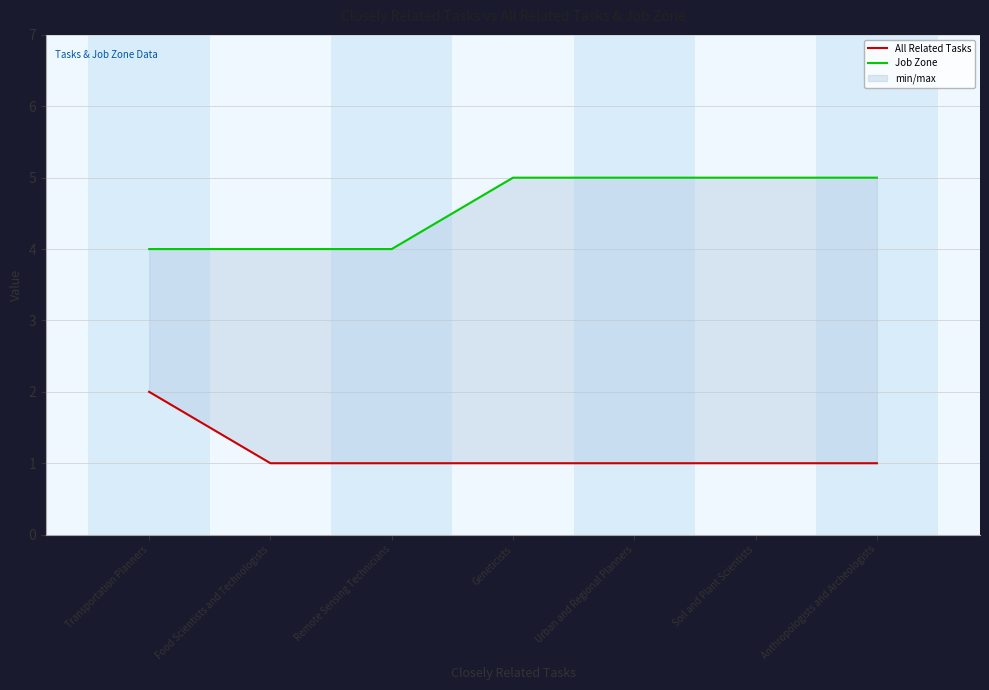

How many All Related Tasks values are between 1 and 2?

7